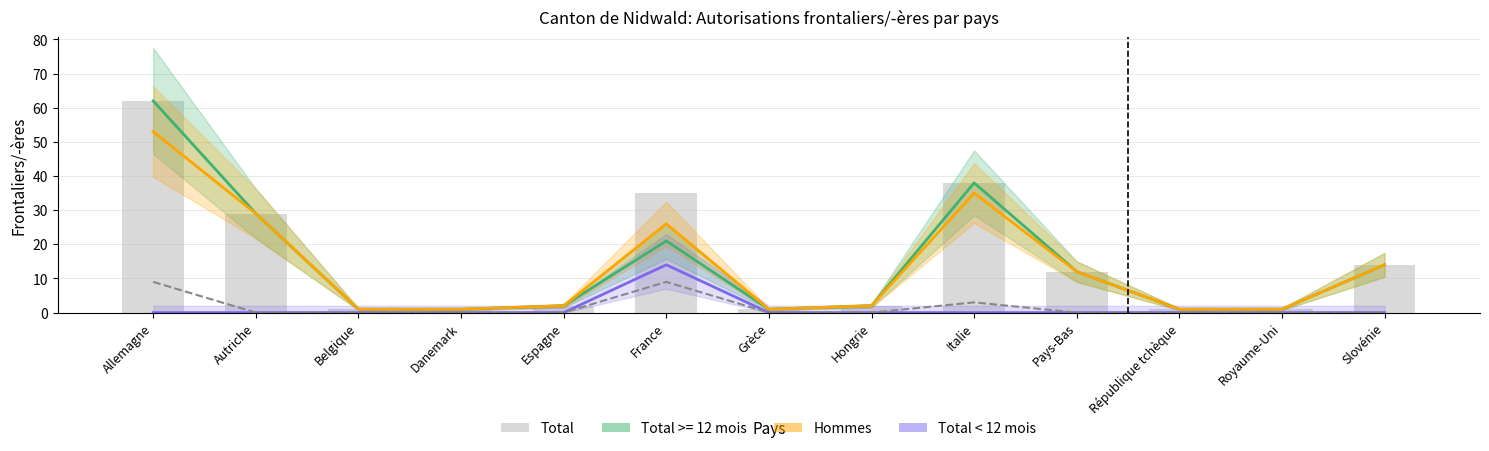

Is it true that Femmes equals 0 at Espagne?

True